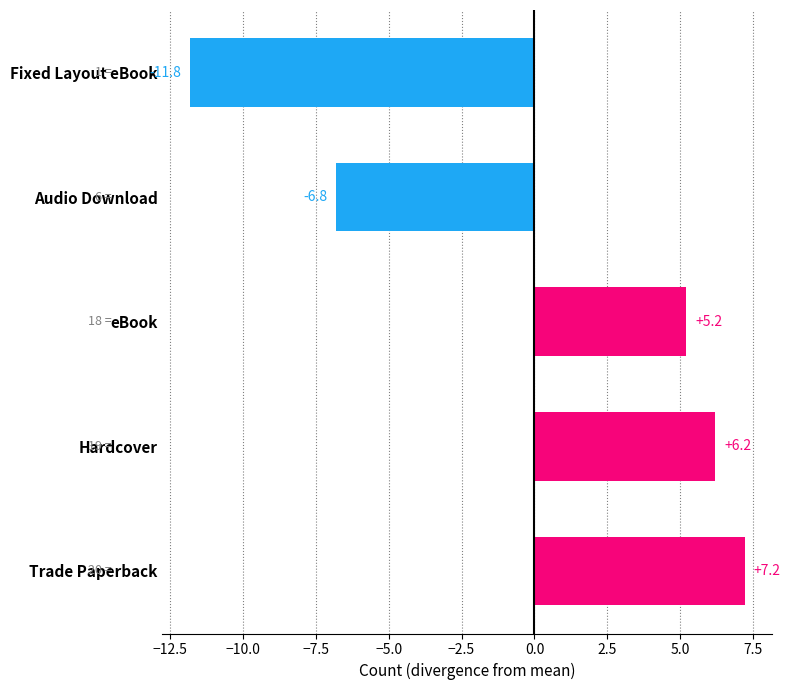

The chart shows a value of 9.7 at Trade Paperback. True or false?

False